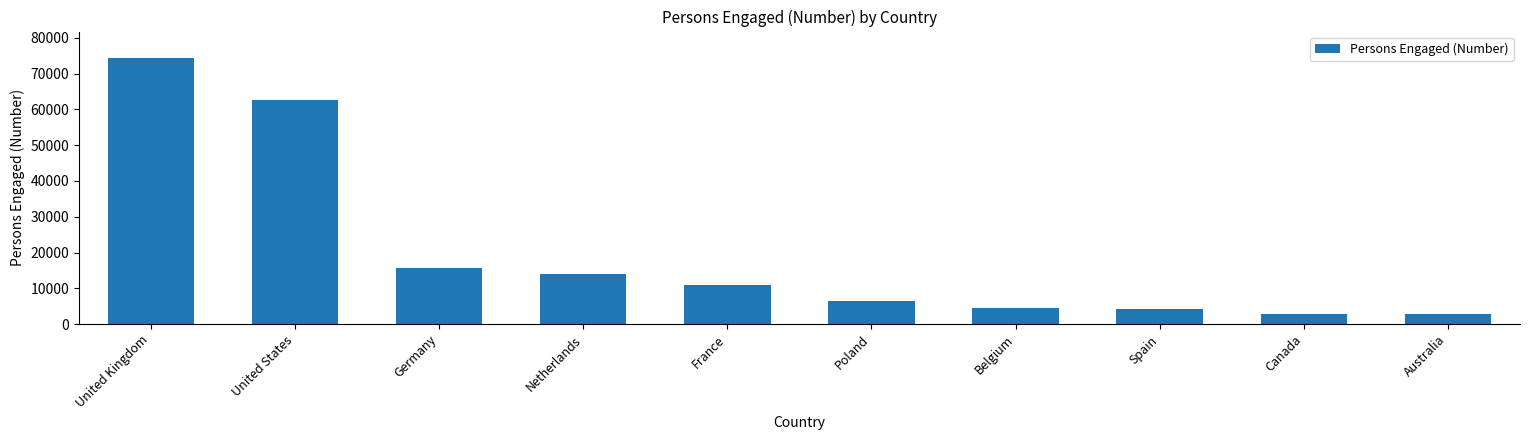

What is the label of the 2nd bar from the left?

United States